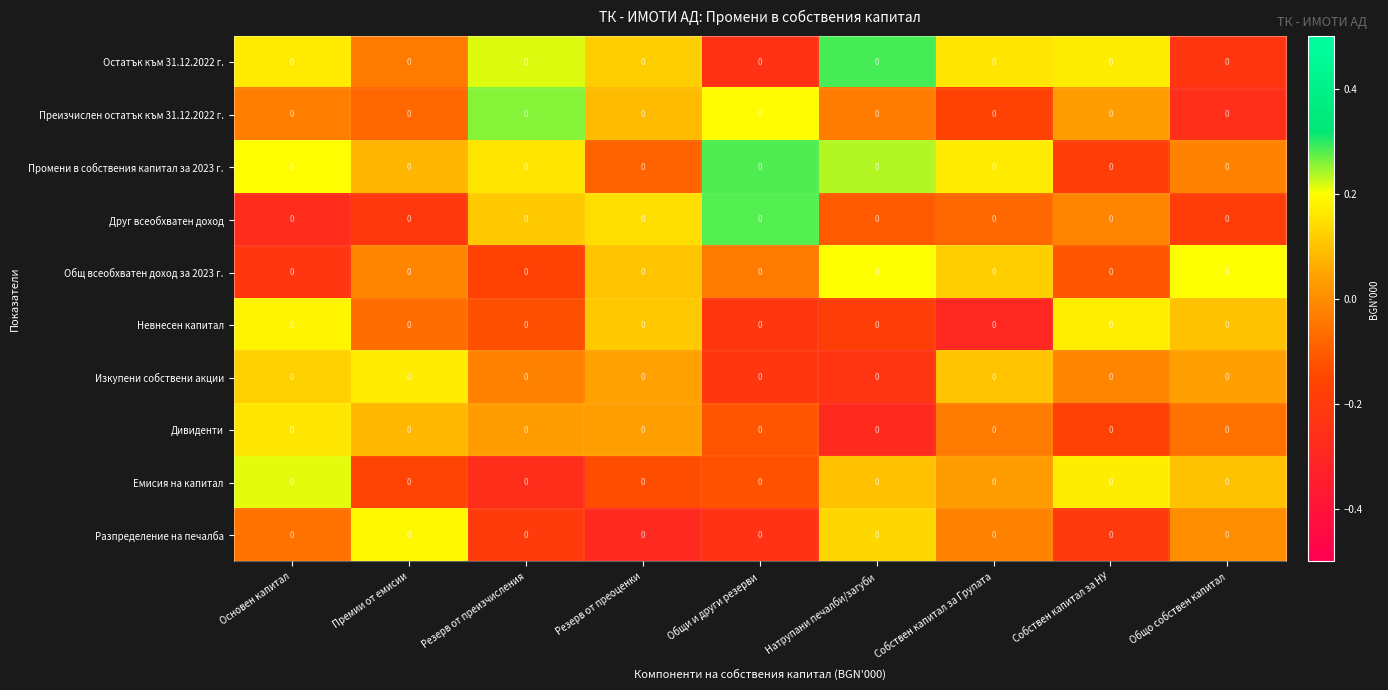

The Промени в собствения капитал за 2023 г. series shows 0.3 at Общи и други резерви. True or false?

True